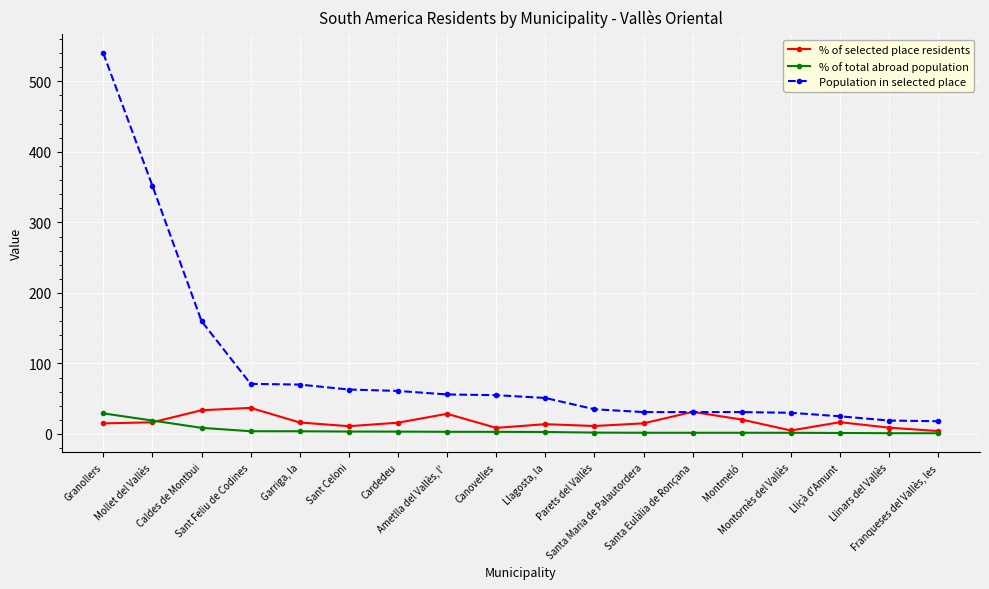

How many times do % of selected place residents and Population in selected place cross each other?

2